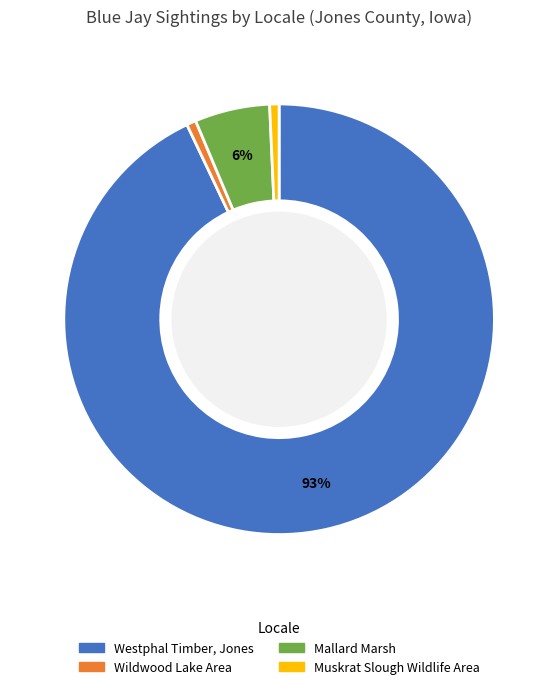

To the nearest percent, what is the average slice percentage?

25%